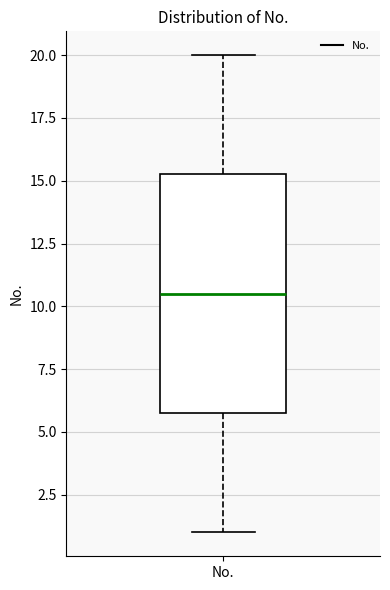

Where does the lower whisker of the box for No. end on the y-axis? The values are not printed on the chart, so give them approximately, as read against the axis.

1.0